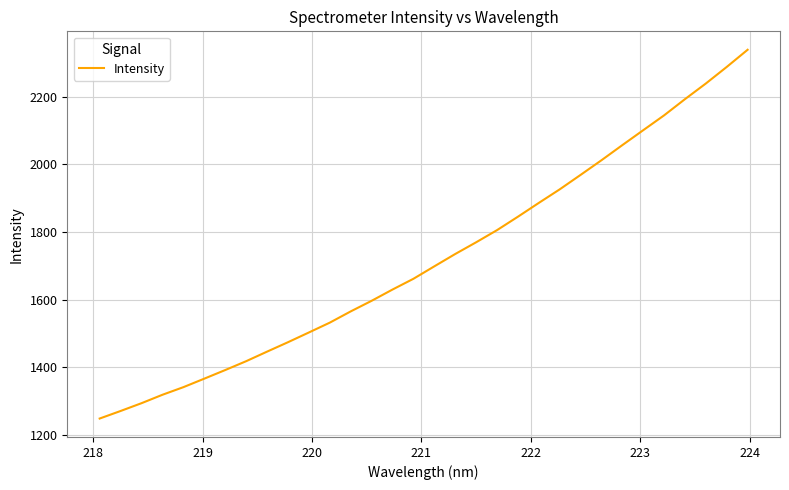

What is the greatest value displayed?

2338.3